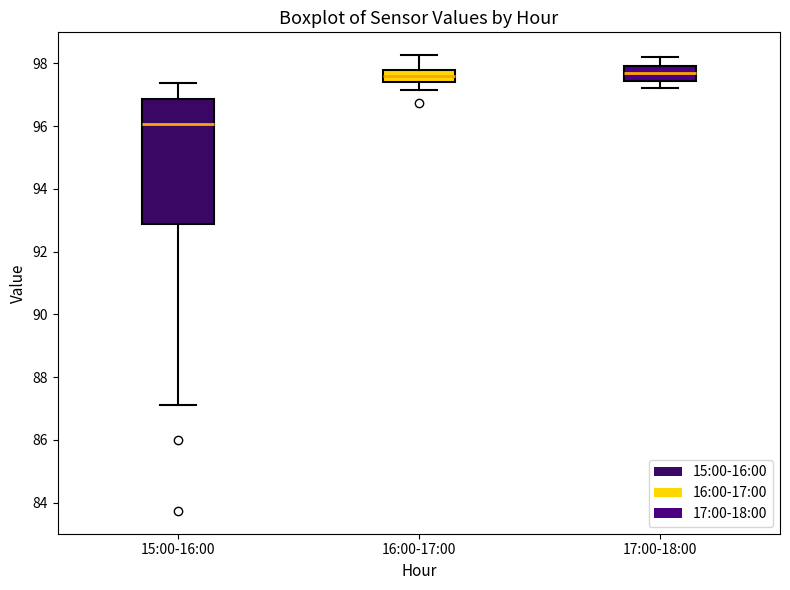

Where is the upper edge of the box for 16:00-17:00 on the y-axis? The values are not printed on the chart, so give them approximately, as read against the axis.

97.8